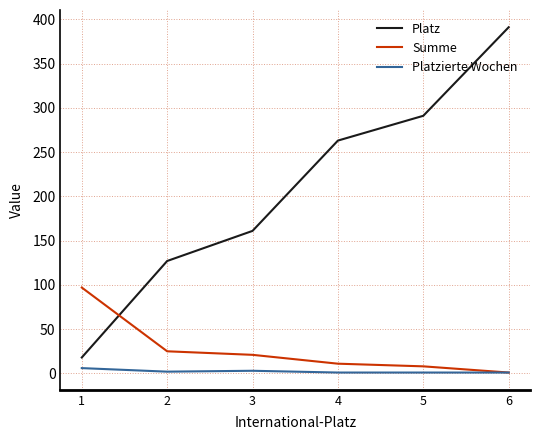

Does the chart have visible grid lines?

Yes